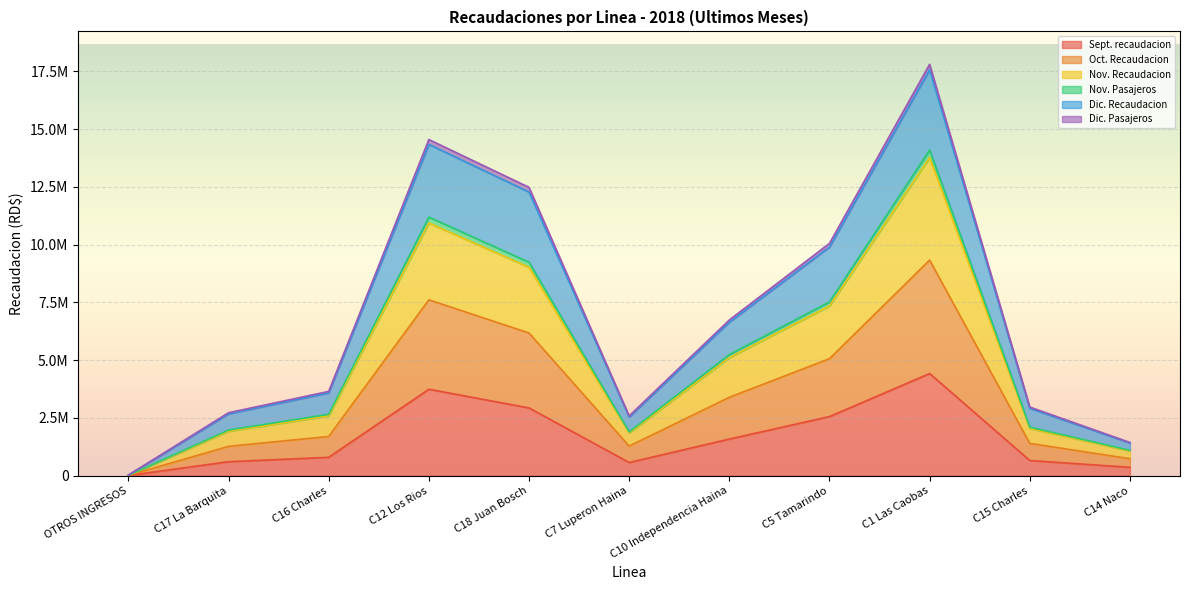

How many interior local peaks does the Oct. Recaudacion series have?

2